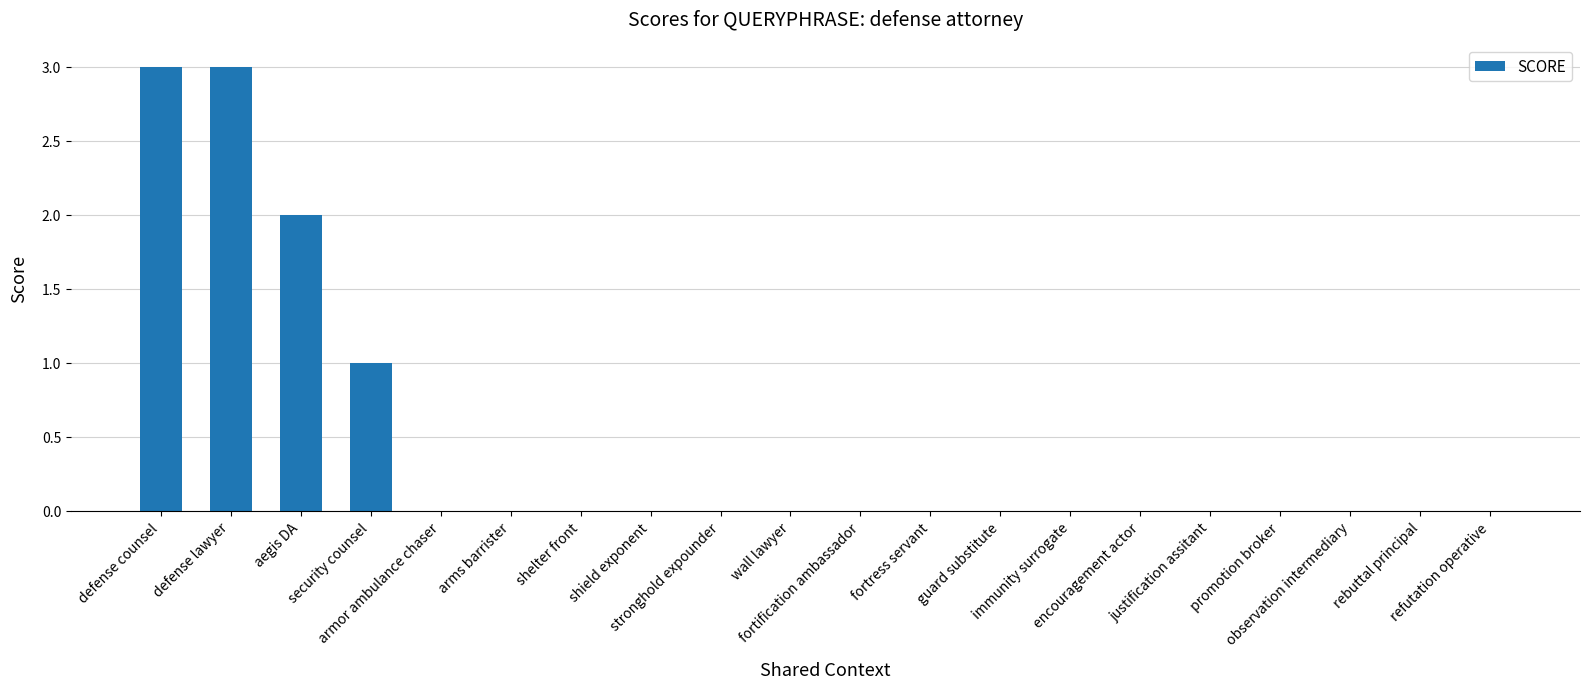

How many series are shown in this chart?

1